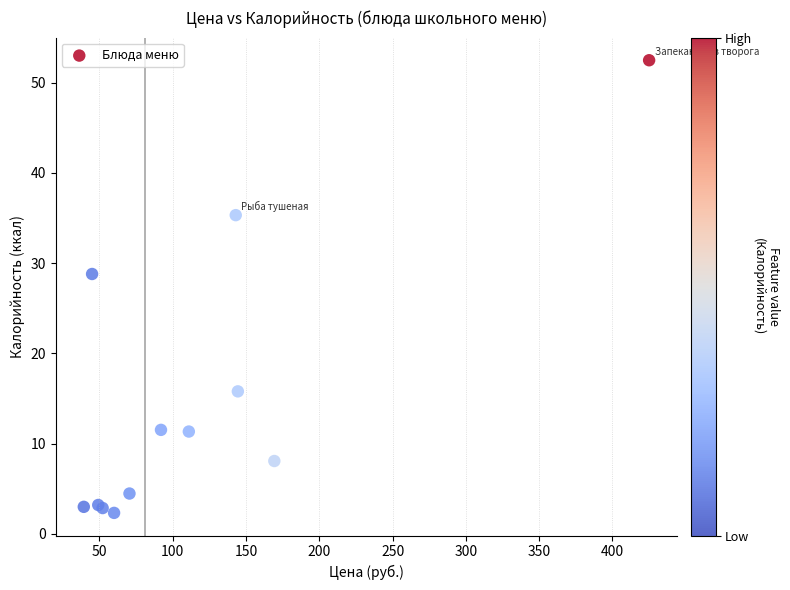

What Y value in the scatter plot is closest to 27?

28.8